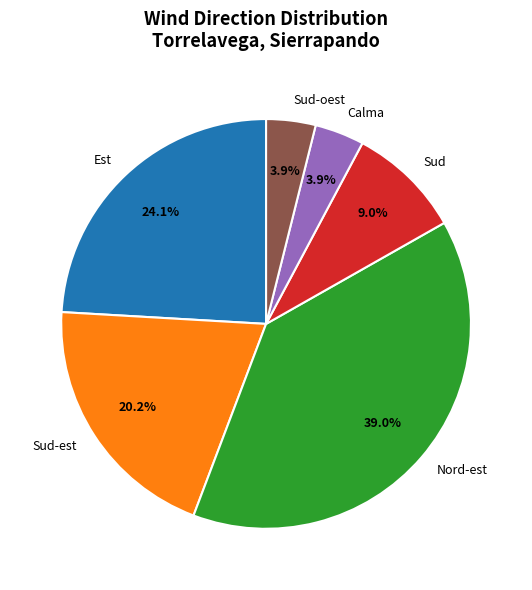

Which category has the biggest portion of the pie?

Nord-est